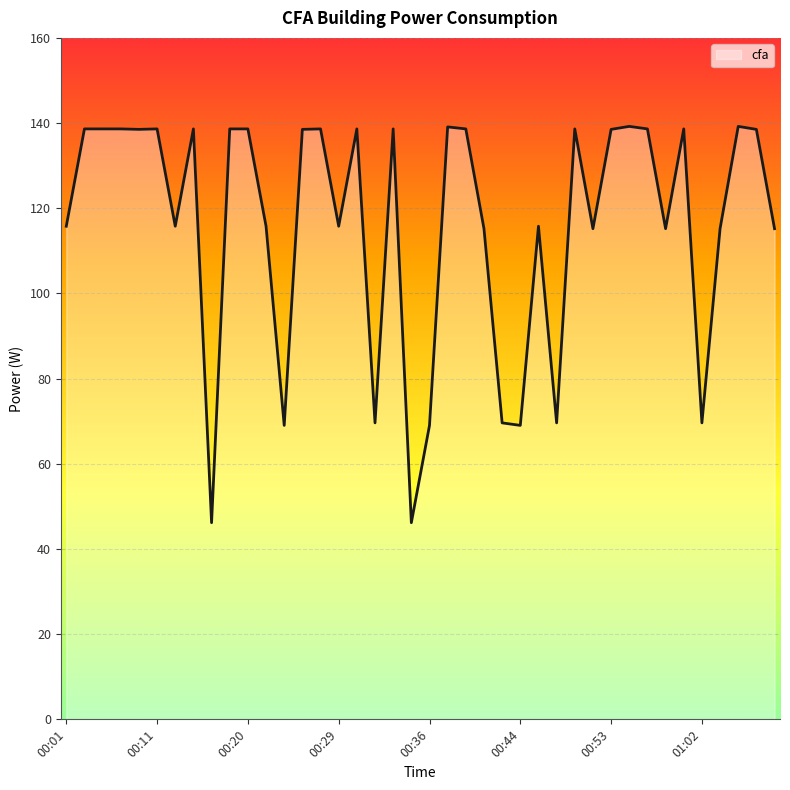

Reading left to right, what are all the values shown in this chart?

115.8	138.6	138.6	138.6	138.5	138.6	115.8	138.6	46.2	138.6	138.6	115.8	69.0	138.5	138.6	115.8	138.6	69.6	138.6	46.2	69.0	139.1	138.6	115.2	69.6	69.0	115.8	69.6	138.6	115.2	138.5	139.2	138.6	115.2	138.6	69.6	115.2	139.2	138.5	115.2